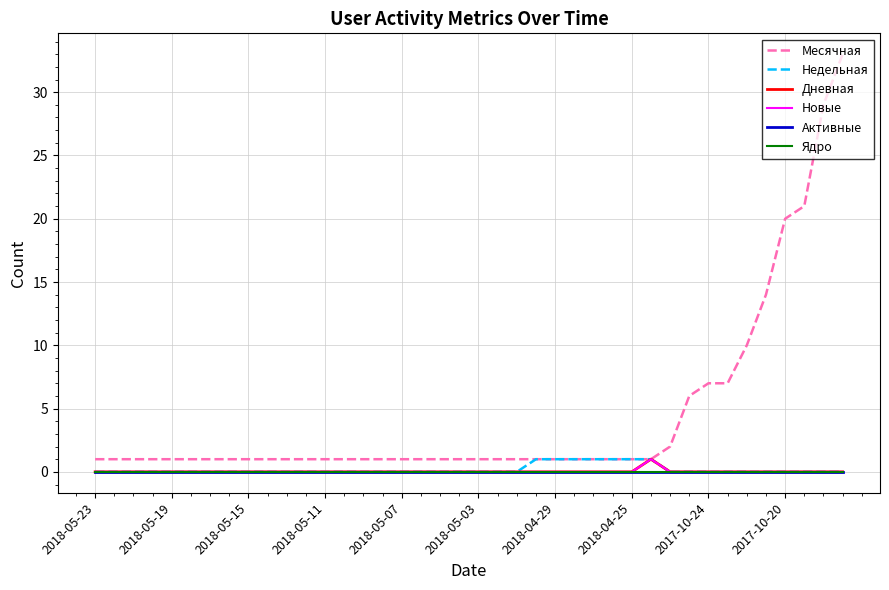

Which series has the largest total across all categories?

Месячная